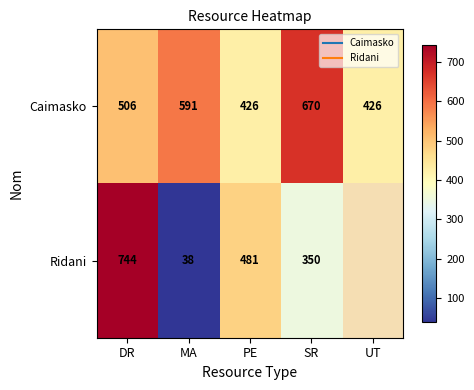

How many Caimasko values are between 426 and 591?

4